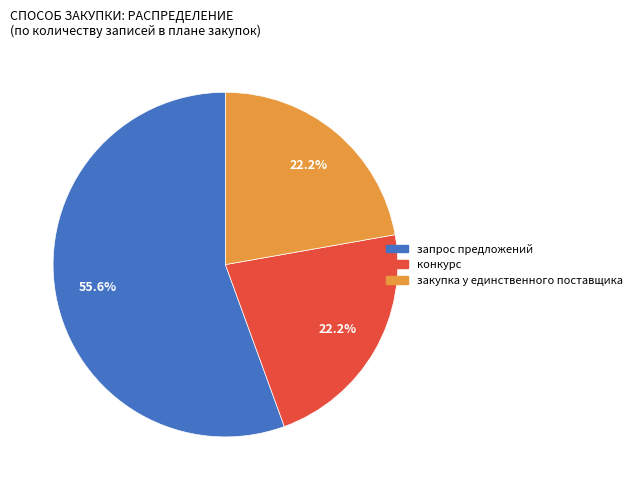

Is there a majority slice in this chart?

Yes